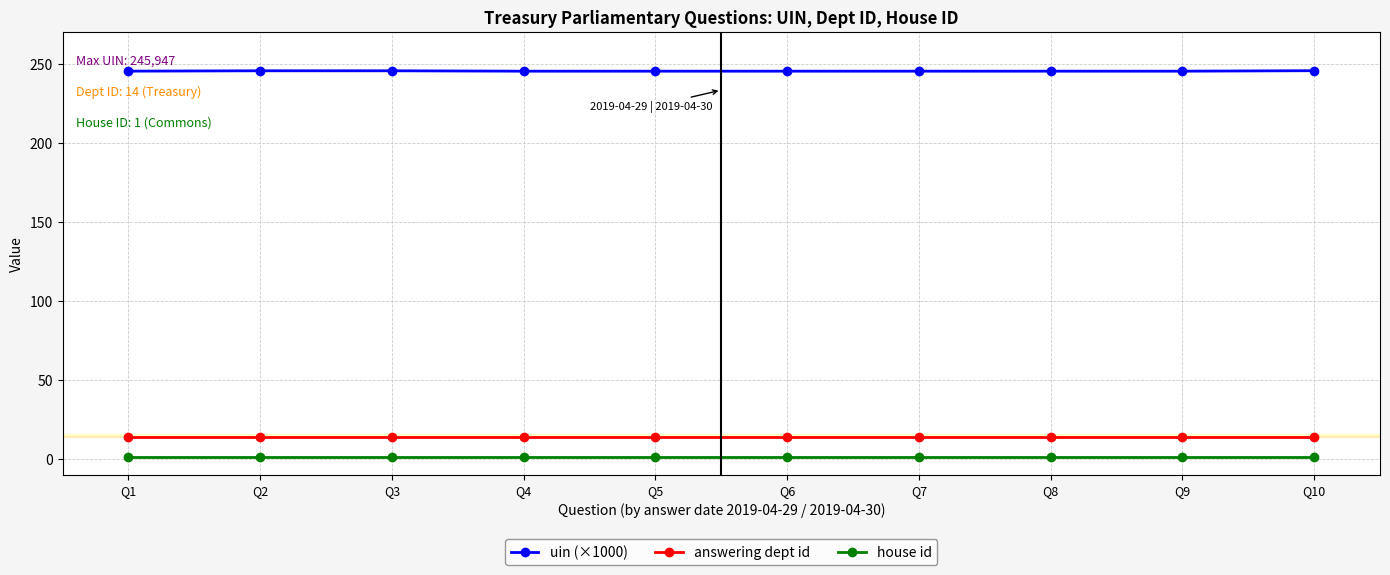

What is the spread (max minus min) of values at Q3?

244.9